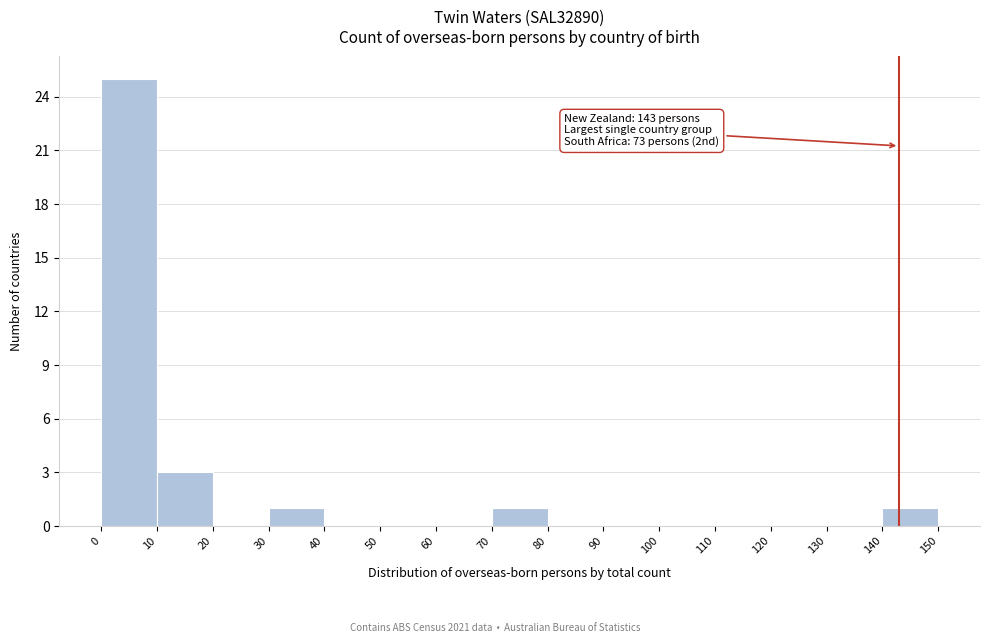

Over which range of the x-axis is the bar tallest?

0 to 10